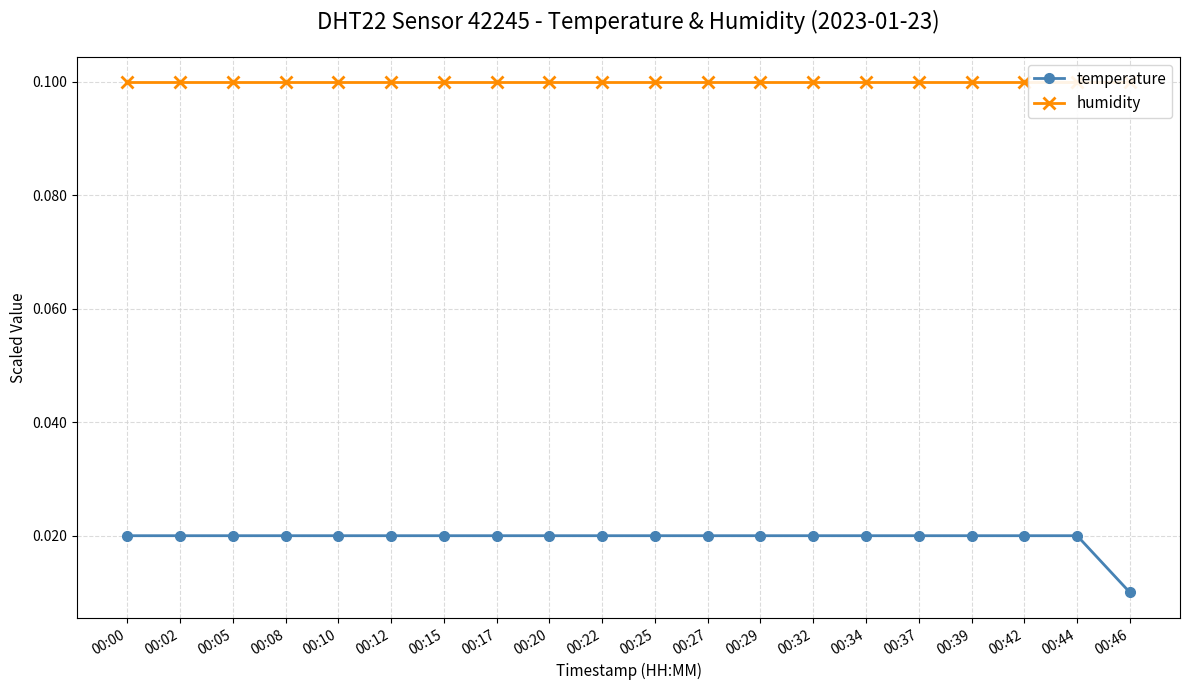

At which category does the chart reach its peak across all series?

00:00